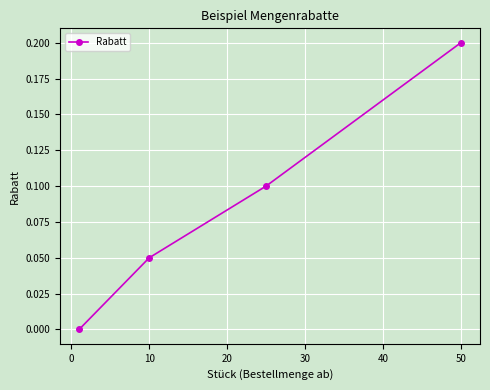

What is the difference between the maximum and minimum values?

0.2